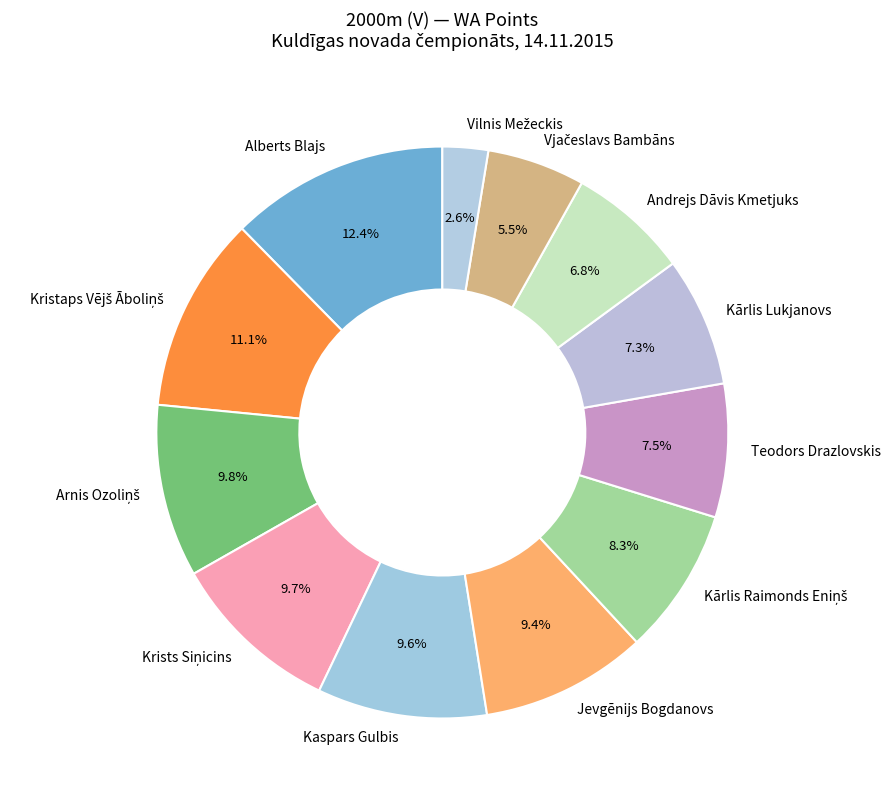

Between Kaspars Gulbis and Andrejs Dāvis Kmetjuks, which is larger?

Kaspars Gulbis